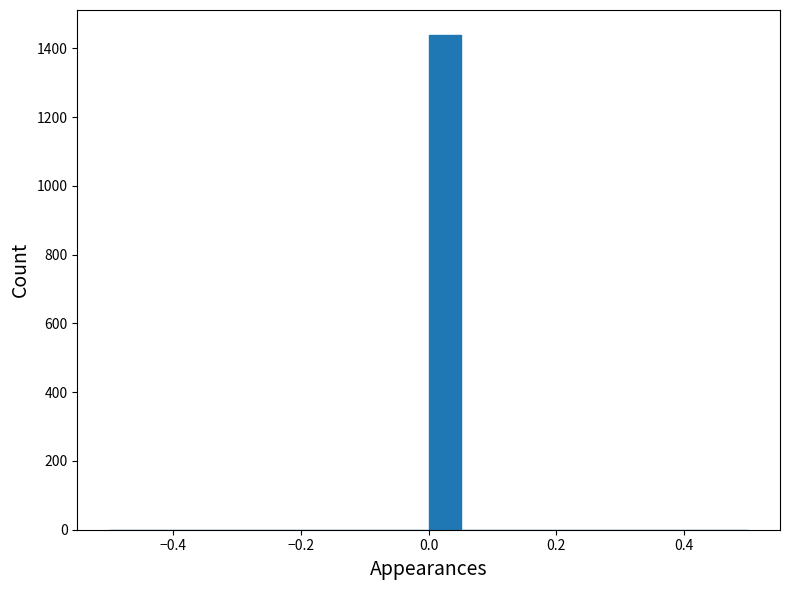

Around what value on the x-axis is the tallest bar? Give the approximate position of its centre, as read against the axis.

0.02